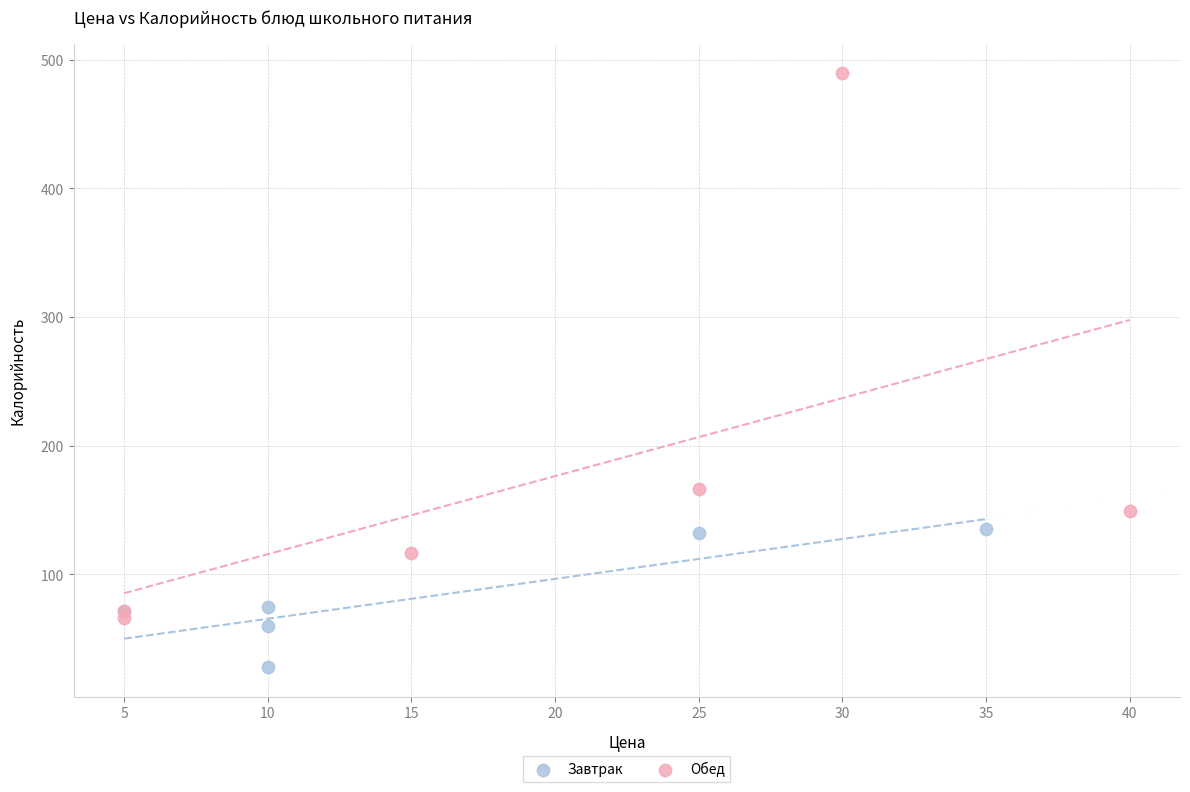

Which series contains the highest Y value?

Обед